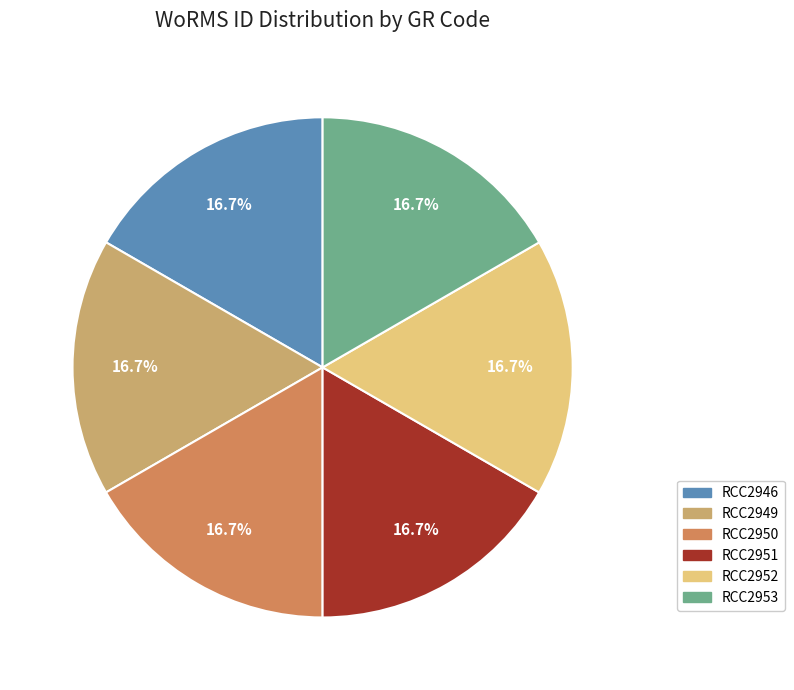

What percentage is the RCC2952 slice, to the nearest percent?

17%